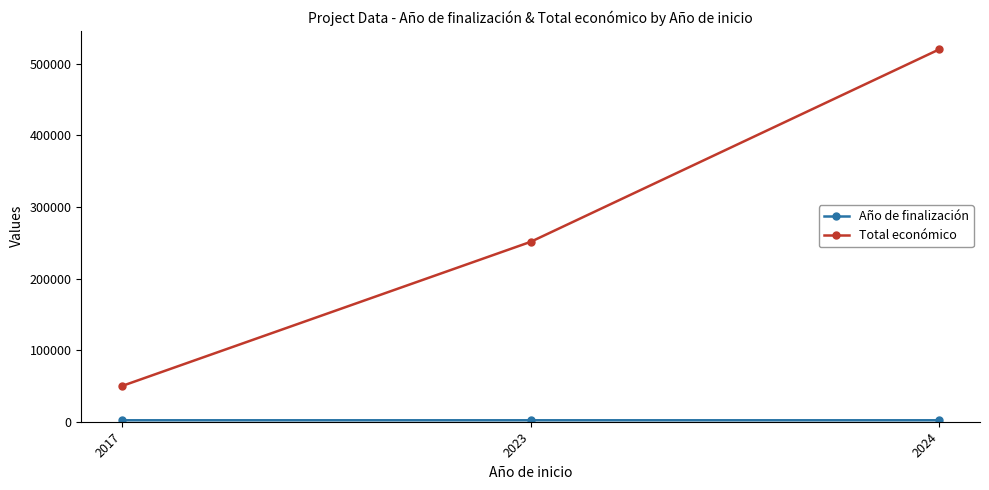

Which series has the widest spread of values?

Total económico